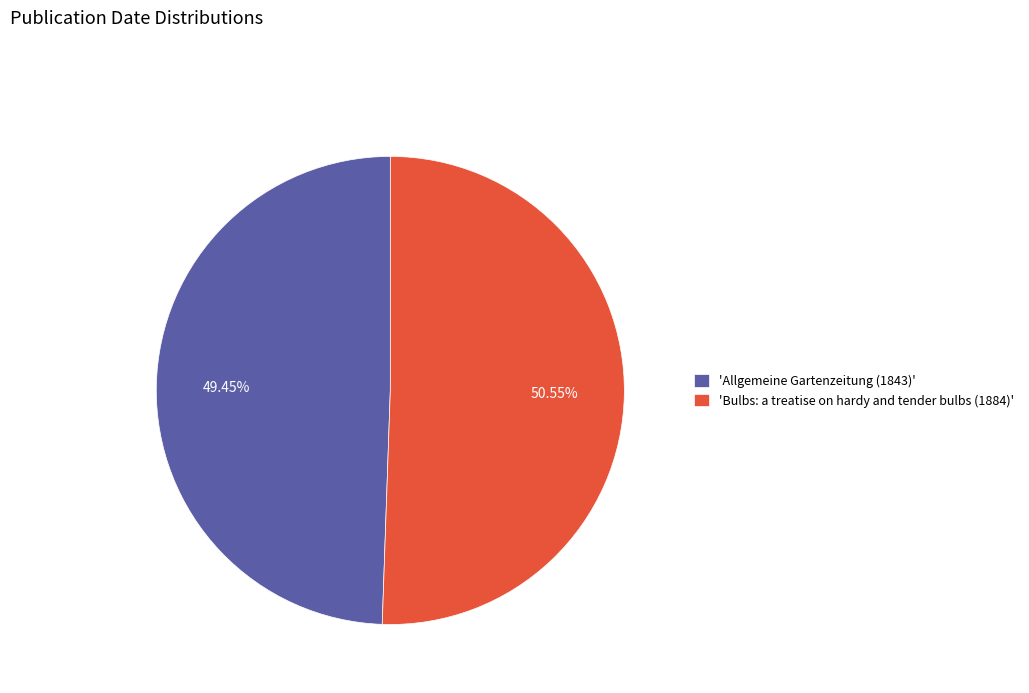

Combined, do 'Allgemeine Gartenzeitung (1843)' and 'Bulbs: a treatise on hardy and tender bulbs (1884)' account for over 50%?

Yes